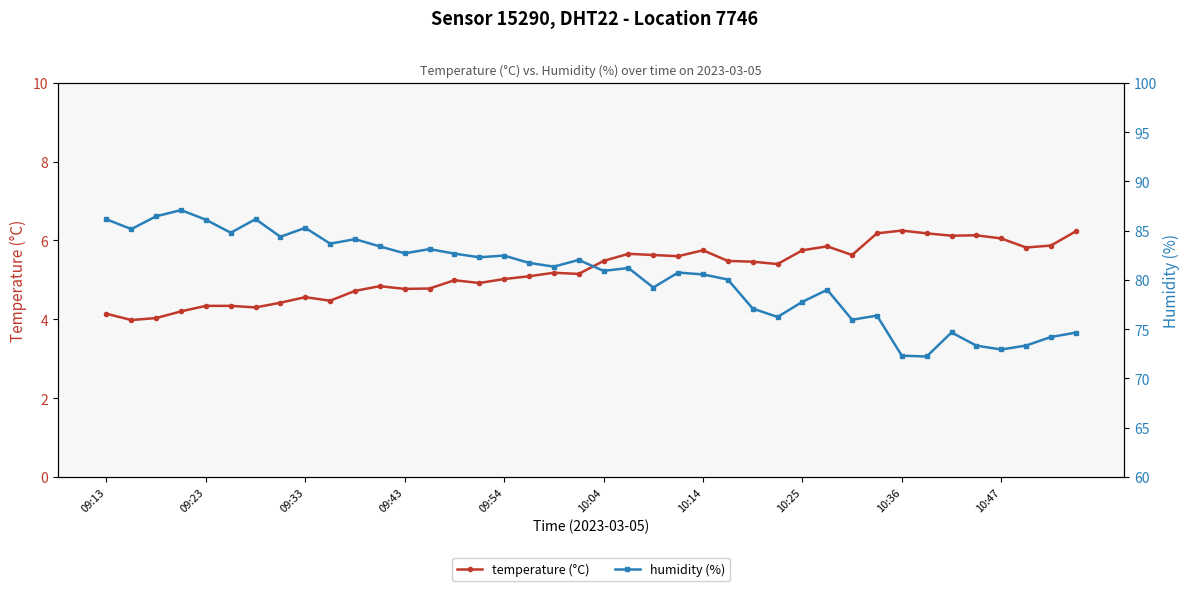

True or false: temperature (°C) has more than 0 interior local peaks.

True